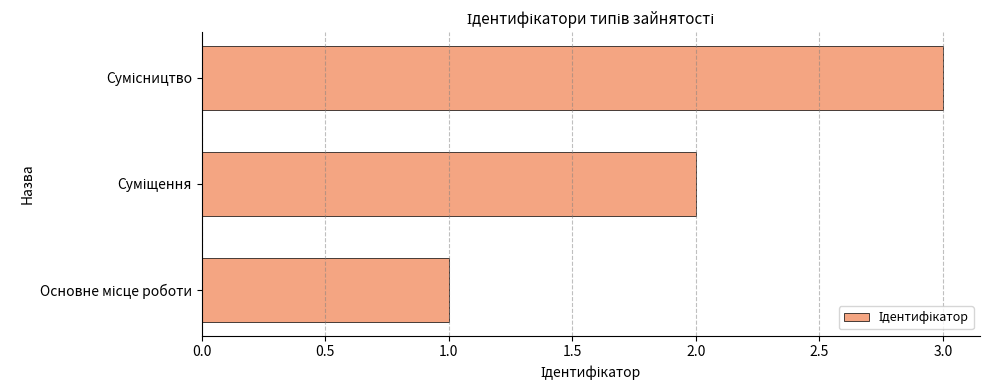

What is the sum of all values?

6